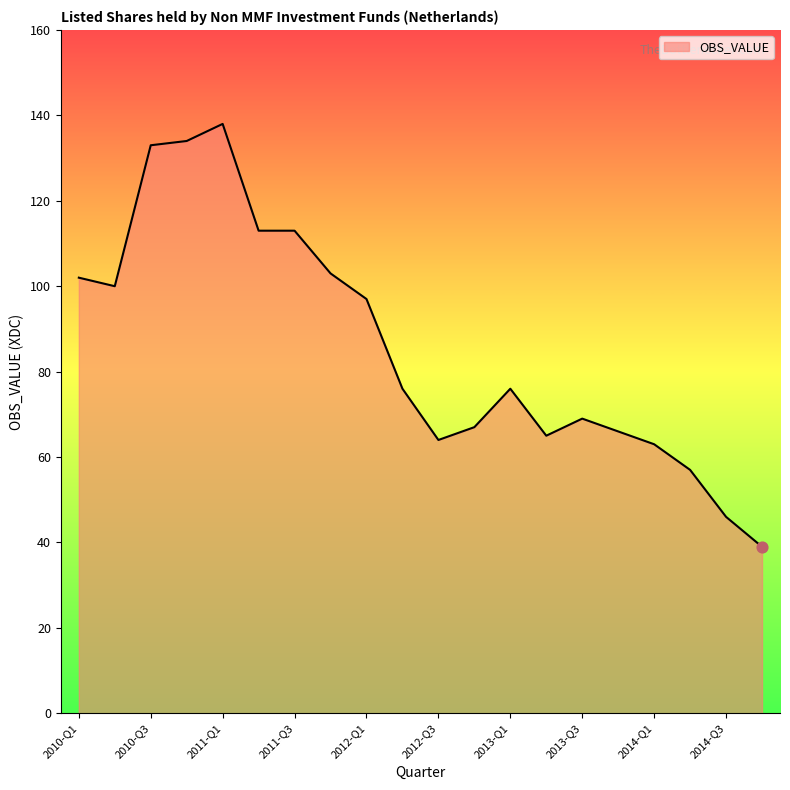

What is the difference between the maximum and minimum values?

99